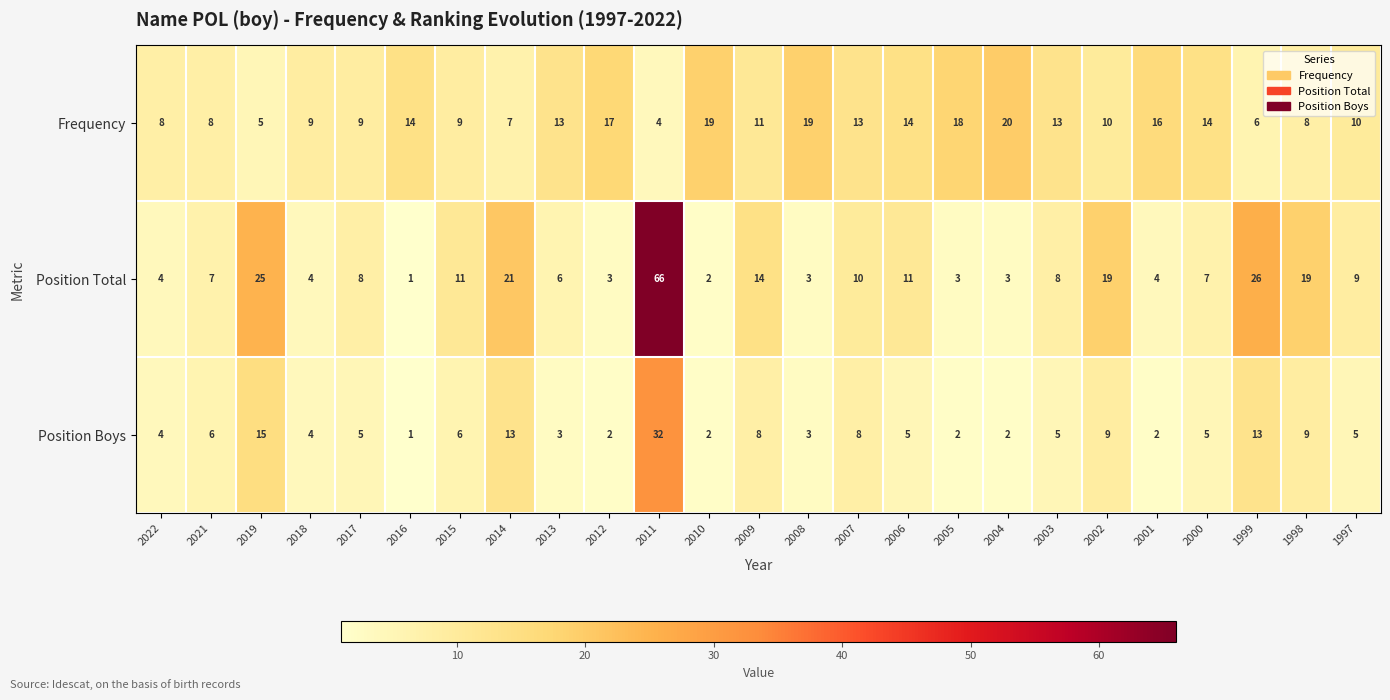

At which label is Position Boys closest to 16?

2019